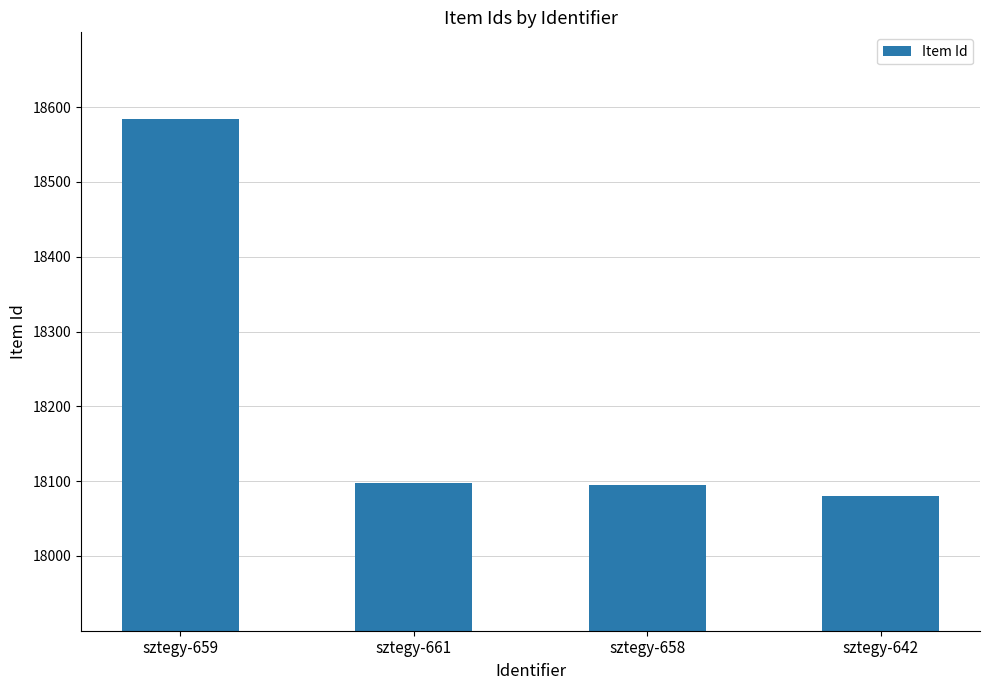

What is the change in value from sztegy-661 to sztegy-658?

-3